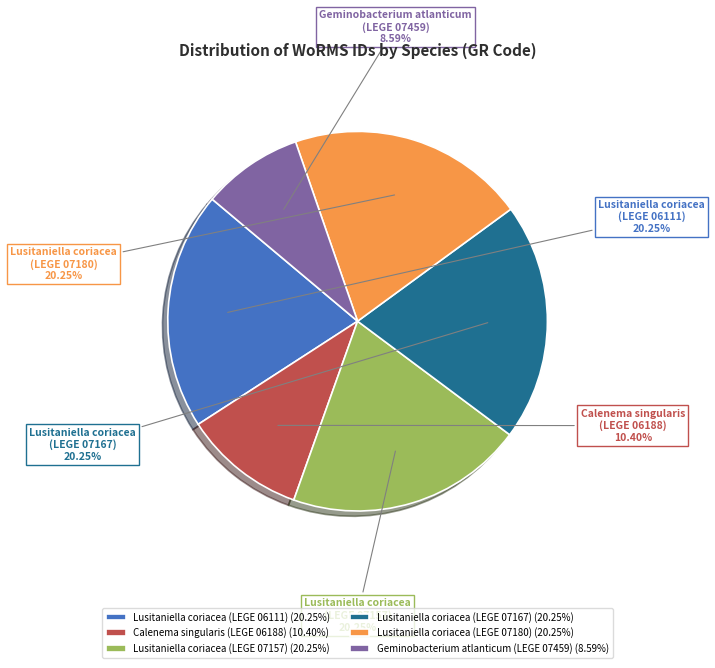

True or false: Lusitaniella coriacea (LEGE 07180) accounts for 20% of the total.

True